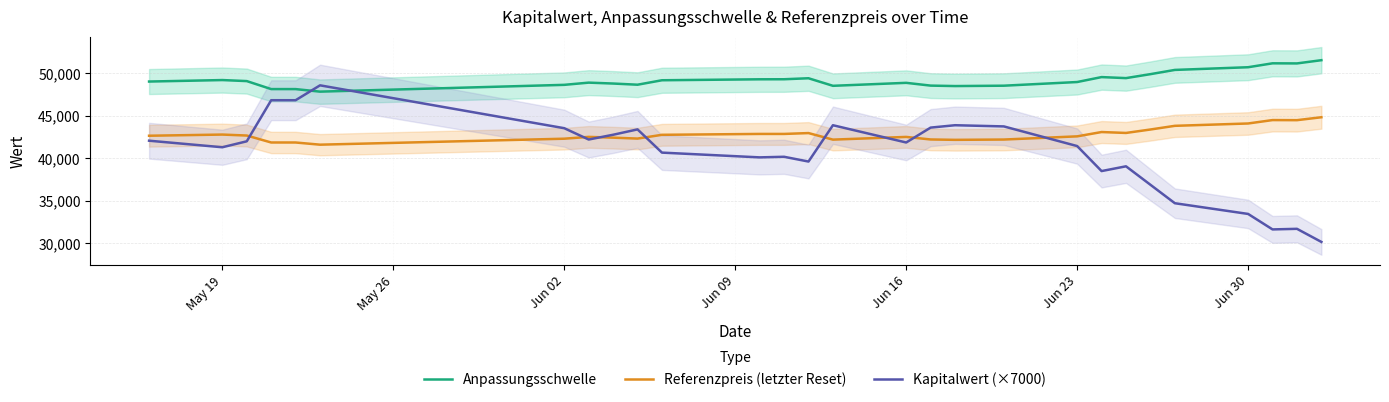

True or false: Referenzpreis (letzter Reset) and Anpassungsschwelle cross at least once.

False